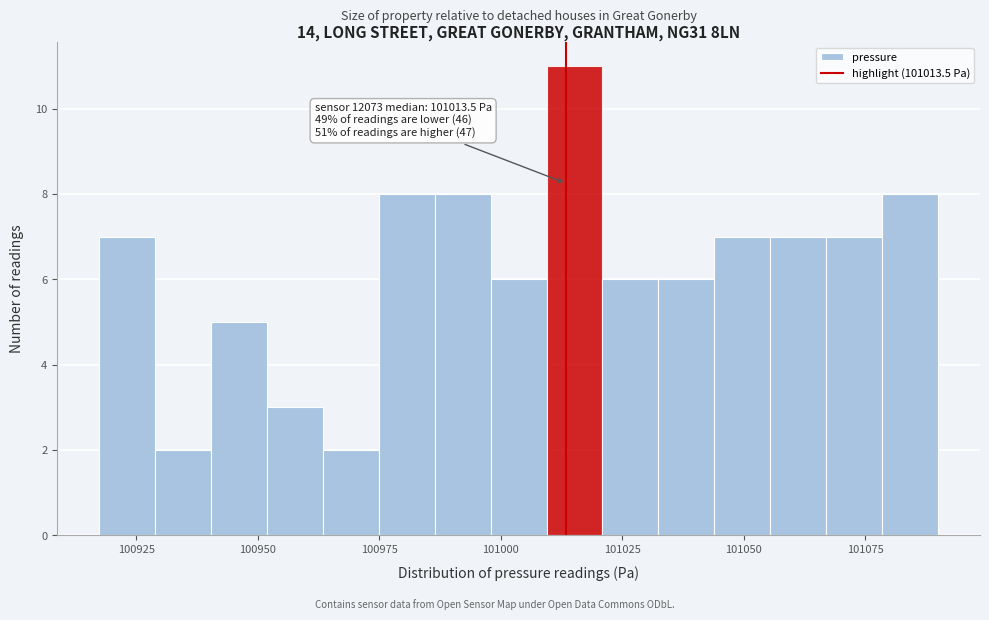

Around what value on the x-axis is the tallest bar? Give the approximate position of its centre, as read against the axis.

101015